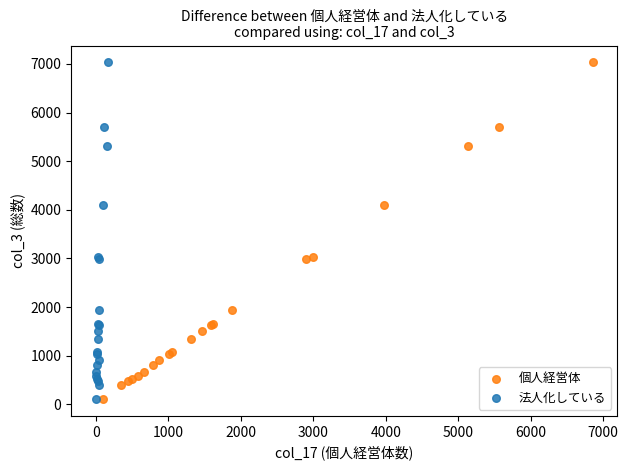

What are all the series names shown in the legend?

個人経営体, 法人化している